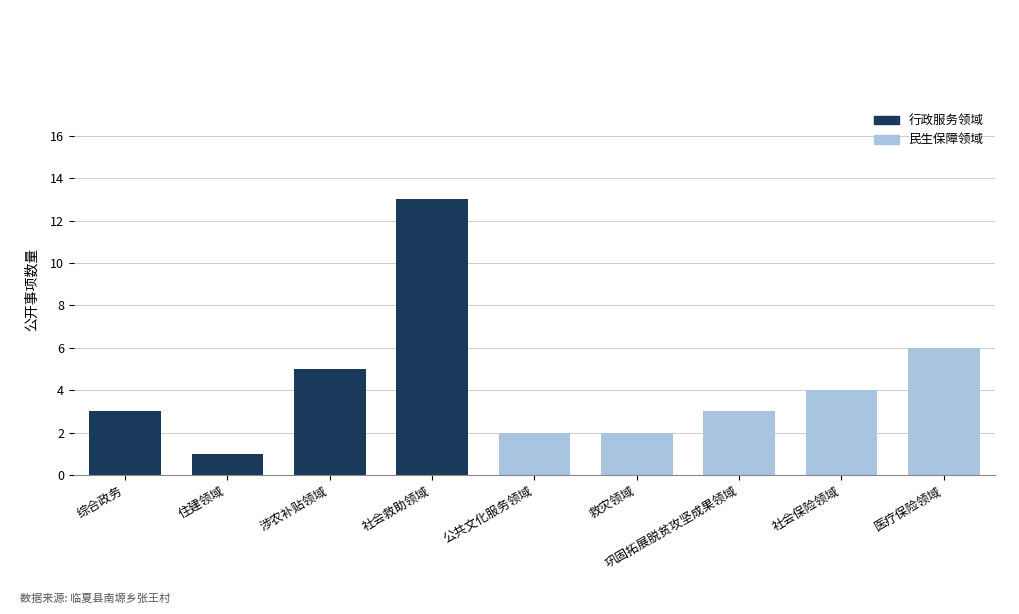

How many categories are shown in the chart?

9